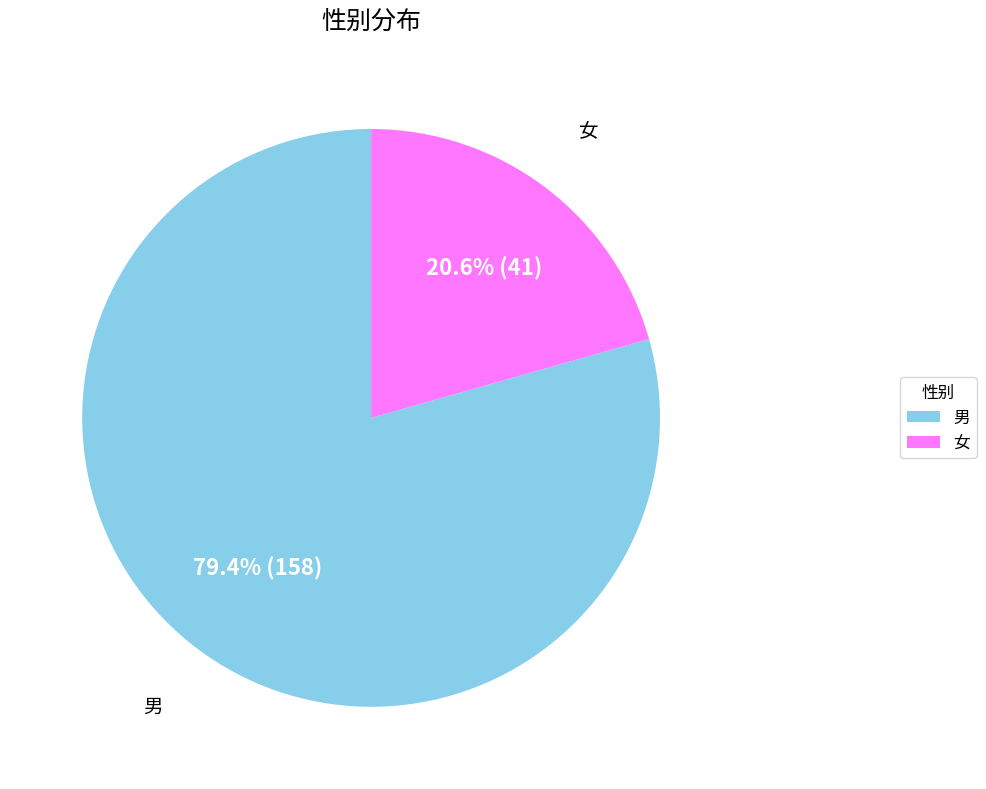

How many slices are in this pie chart?

2